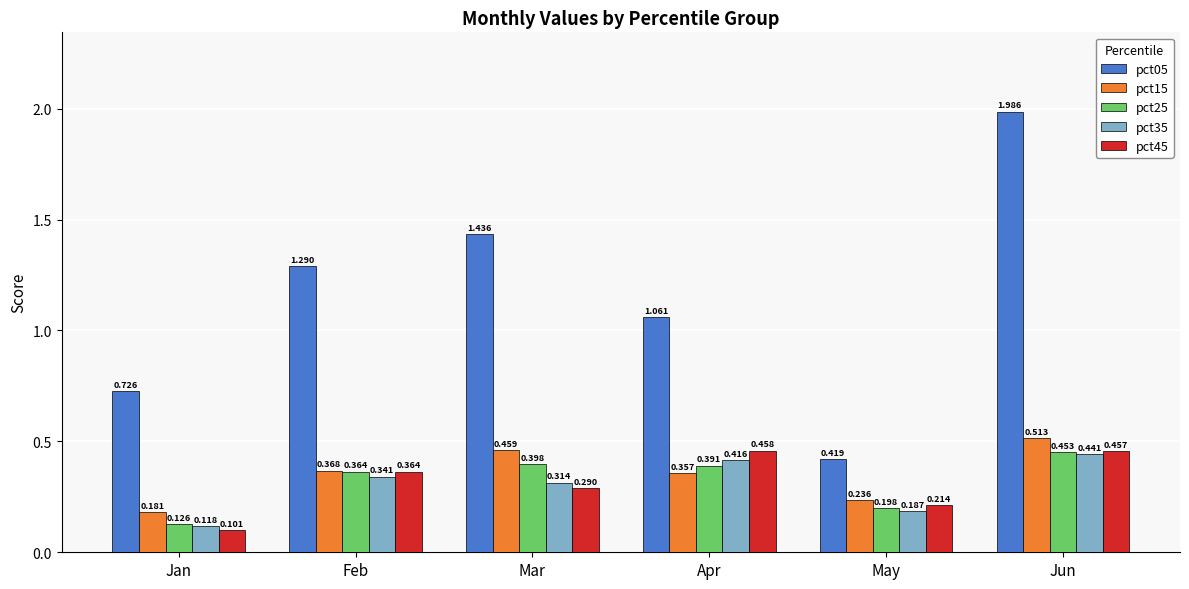

At which category is the sum across all series the highest?

Jun